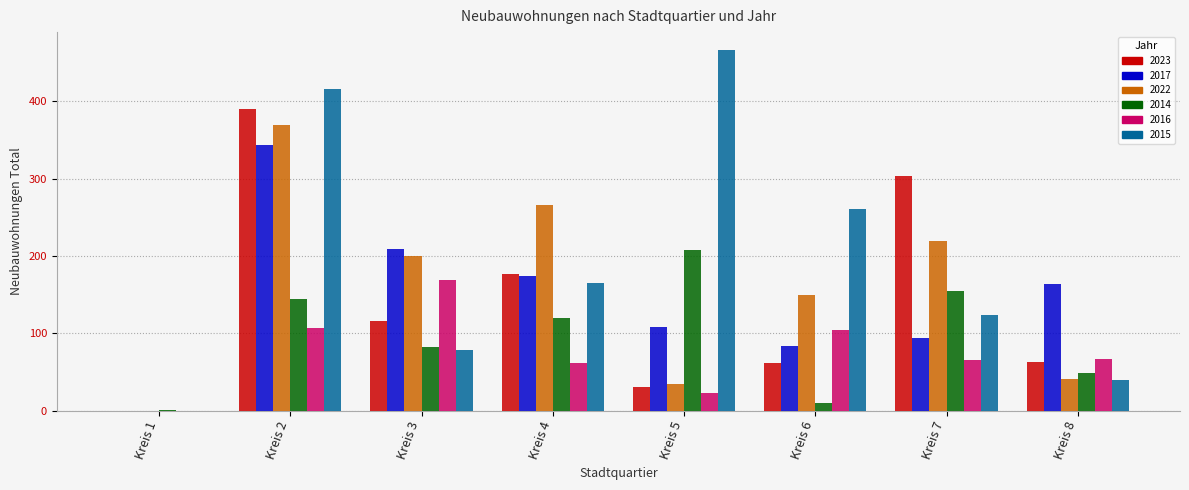

At which category is the sum across all series the highest?

Kreis 2